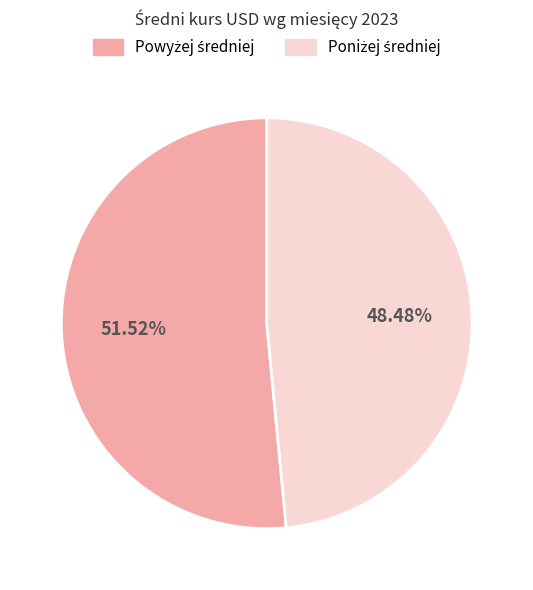

How many slices are in this pie chart?

2